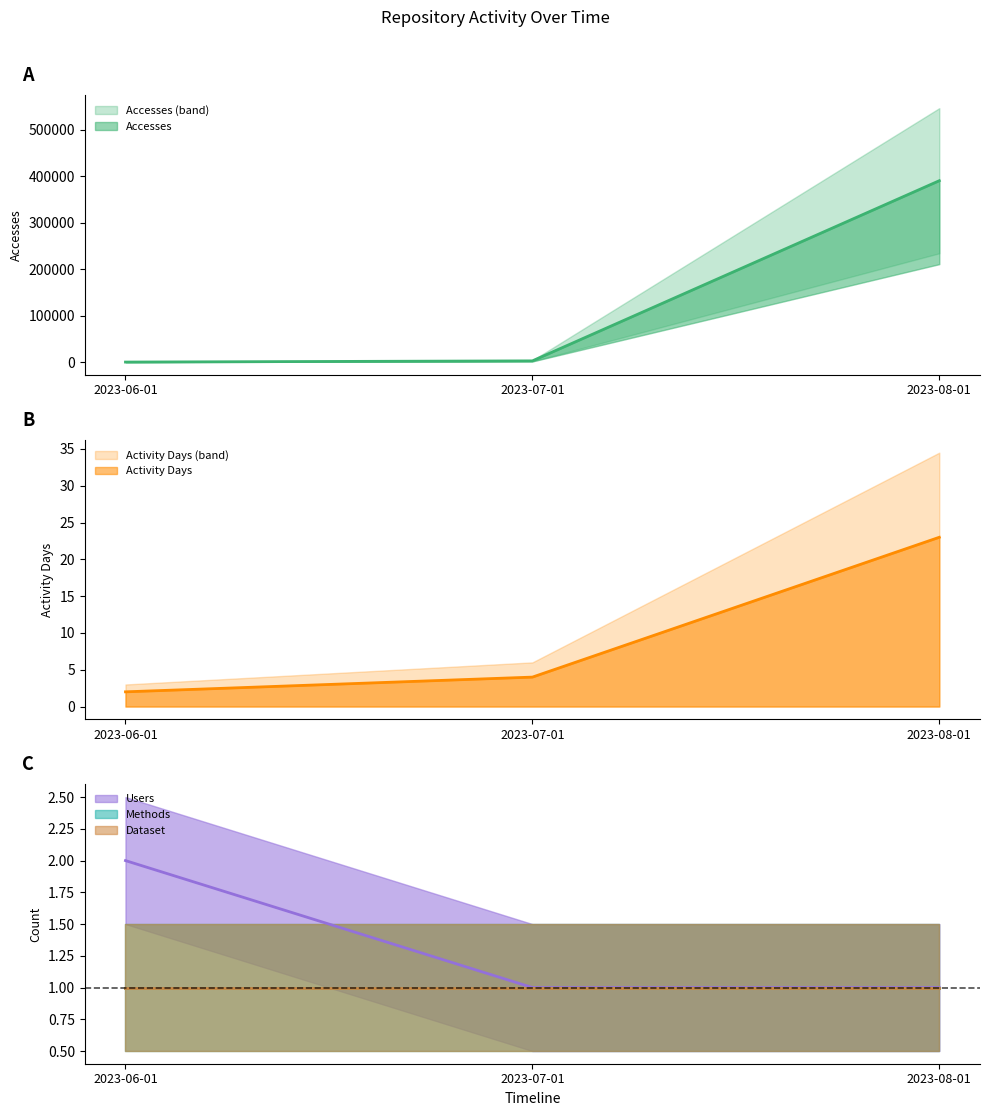

Is it true that Activity Days equals 2 at 2023-06-01?

True